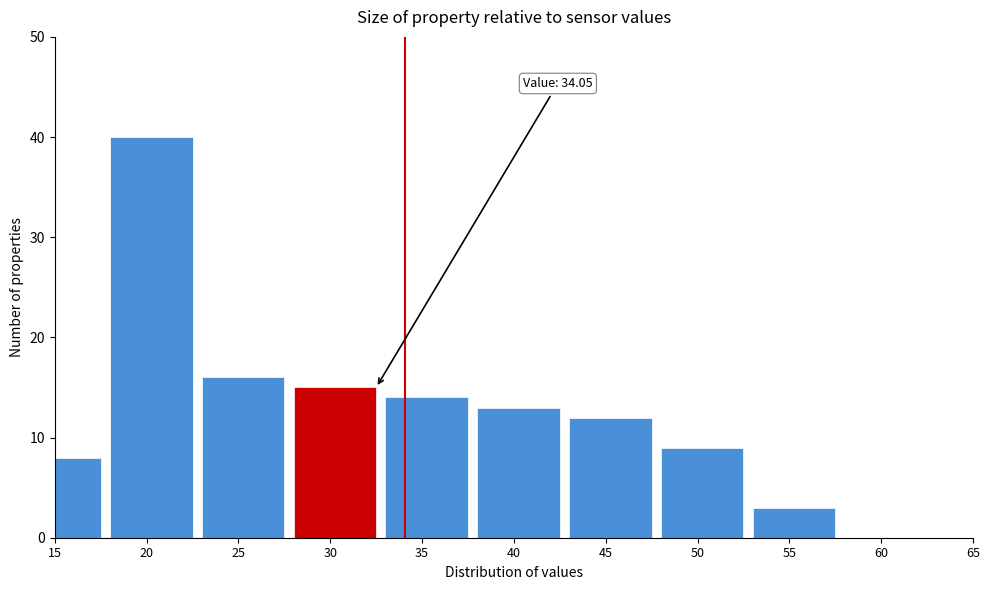

Reading right to left, list all the values displayed in this chart.

60=0	55=3	50=9	45=12	40=13	35=14	30=15	25=16	20=40	15=8